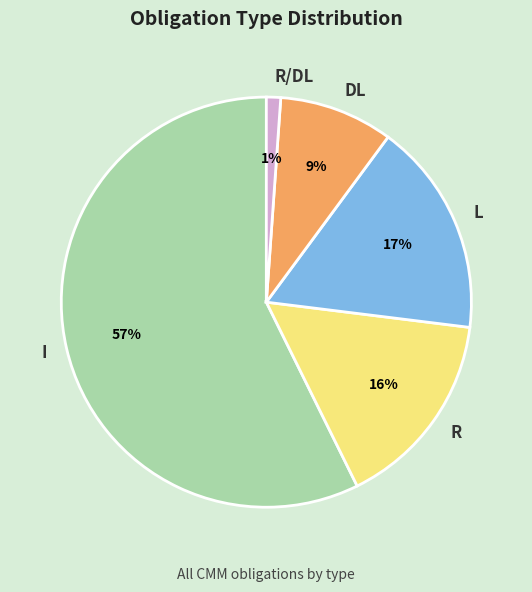

To the nearest percent, what portion does L represent?

17%